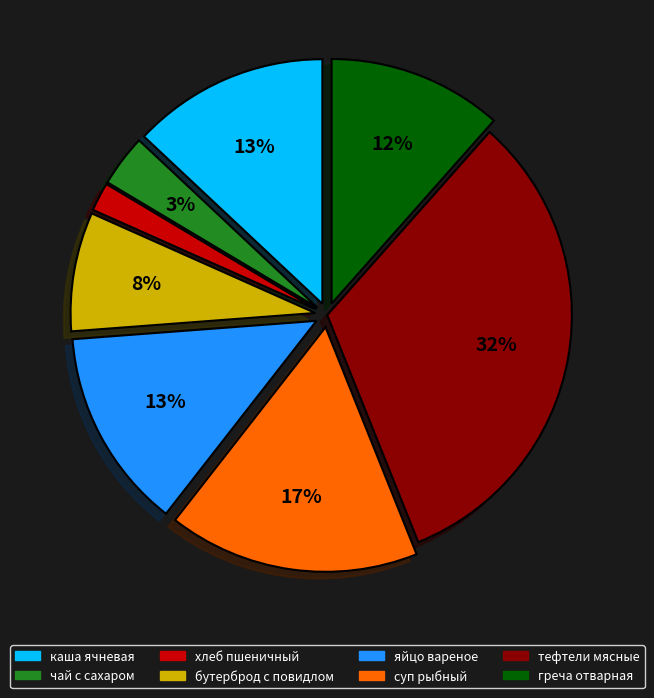

Is there a majority slice in this chart?

No